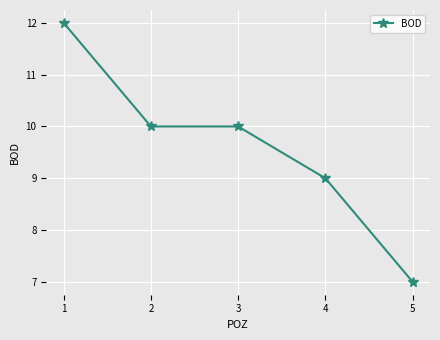

Which label corresponds to the smallest value in the chart?

5